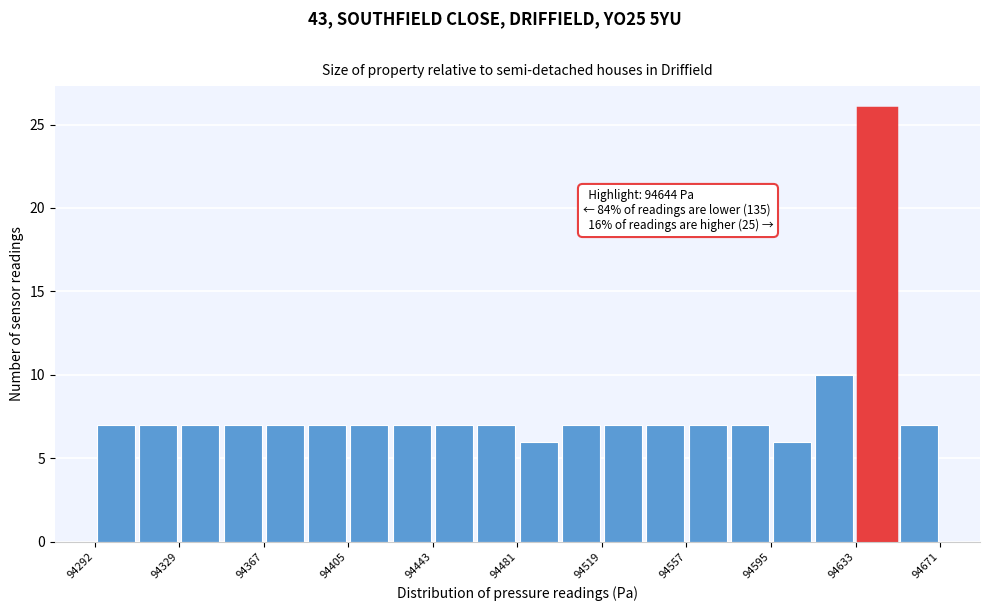

Read against the x-axis, roughly where is the centre of the tallest bar?

94645